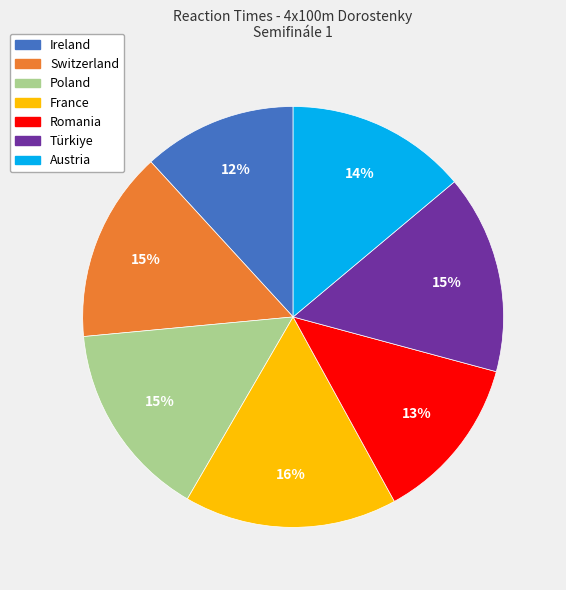

How many segments does this pie chart have?

7